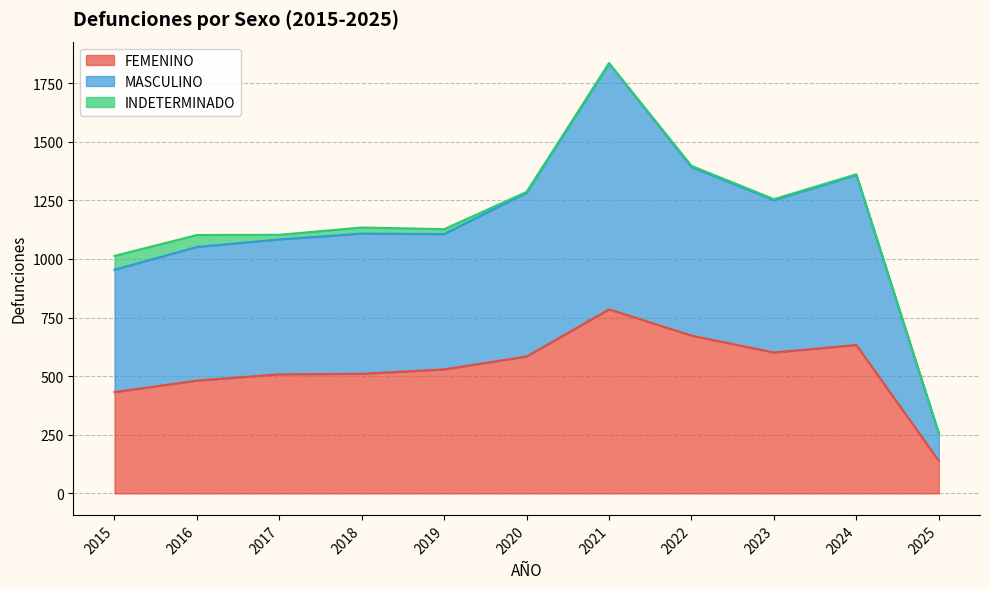

Which series has the largest range (max minus min)?

MASCULINO